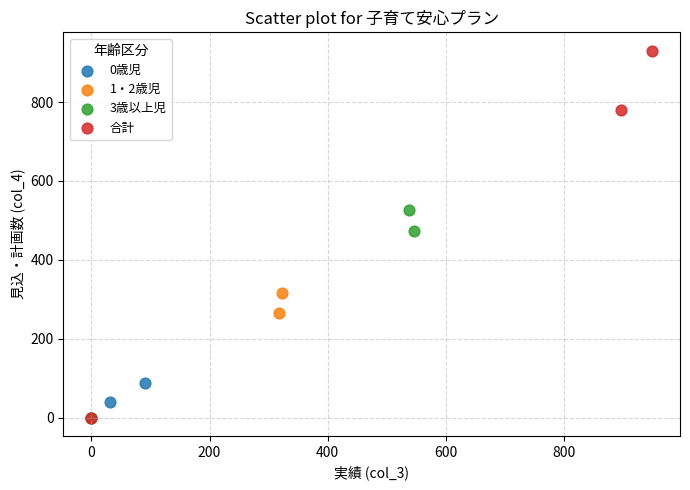

Which series contains the highest Y value?

合計